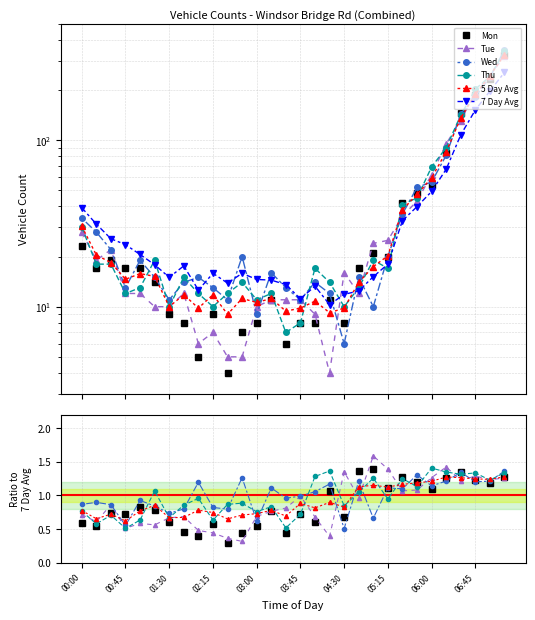

Which series has the largest total across all categories?

7 Day Avg